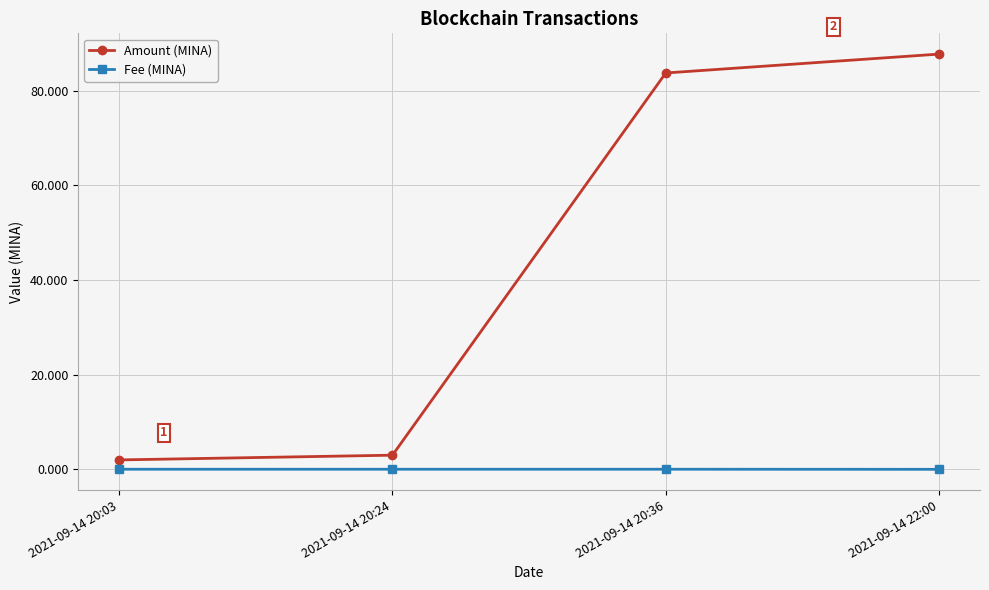

How many data points in Amount (MINA) are above 83?

2